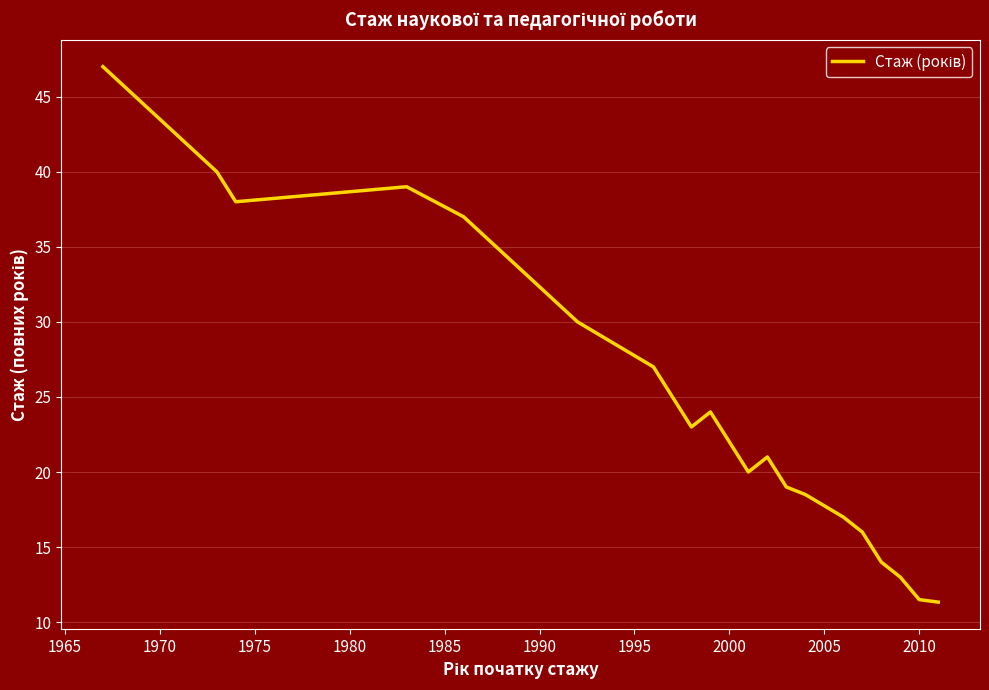

What is the maximum value shown in the chart?

47.0